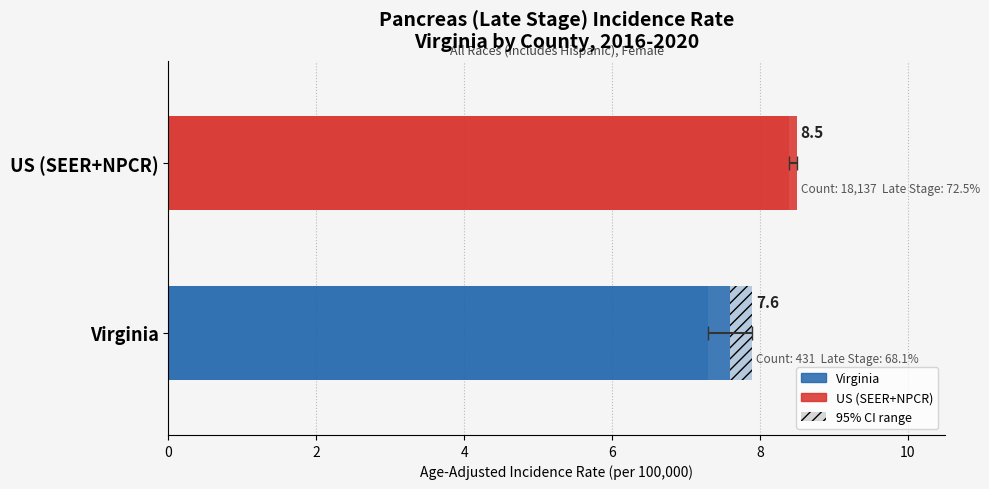

Is it true that Age-Adjusted Incidence Rate equals 14.9 at US (SEER+NPCR)?

False